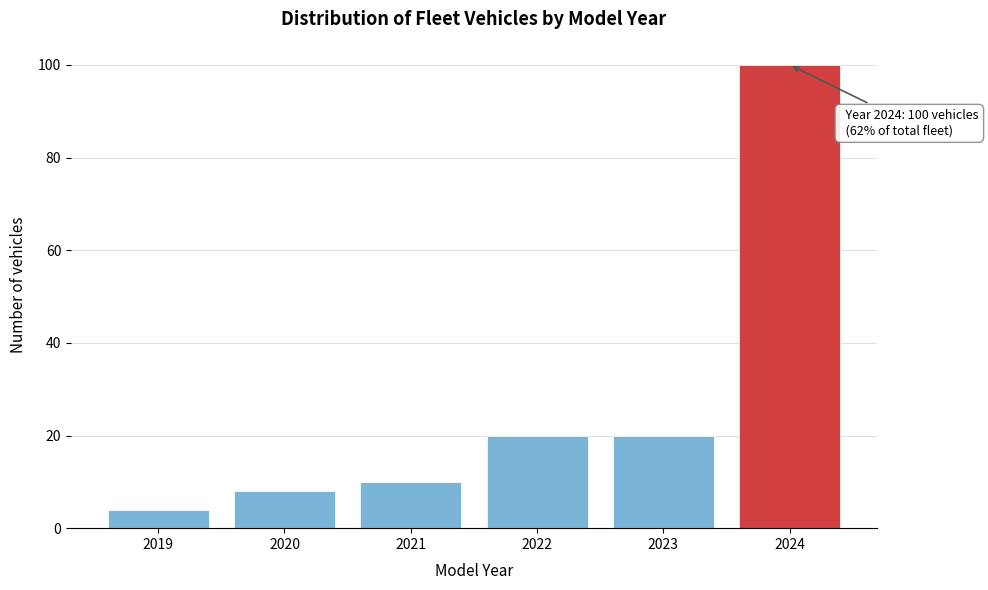

Reading left to right, what are all the values shown in this chart?

2019=4	2020=8	2021=10	2022=20	2023=20	2024=100